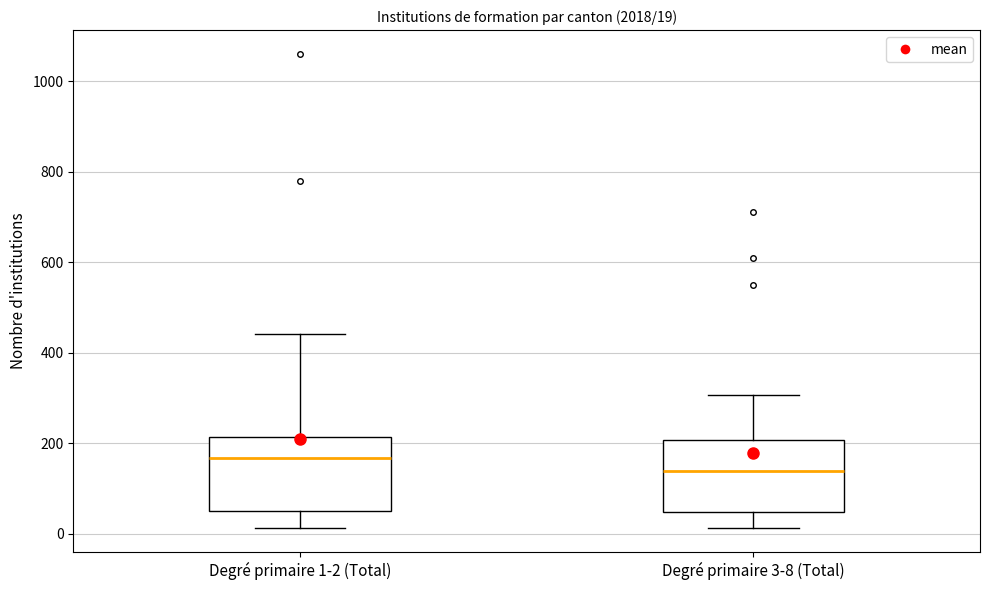

Which box's median line is the lowest?

Degré primaire 3-8 (Total)